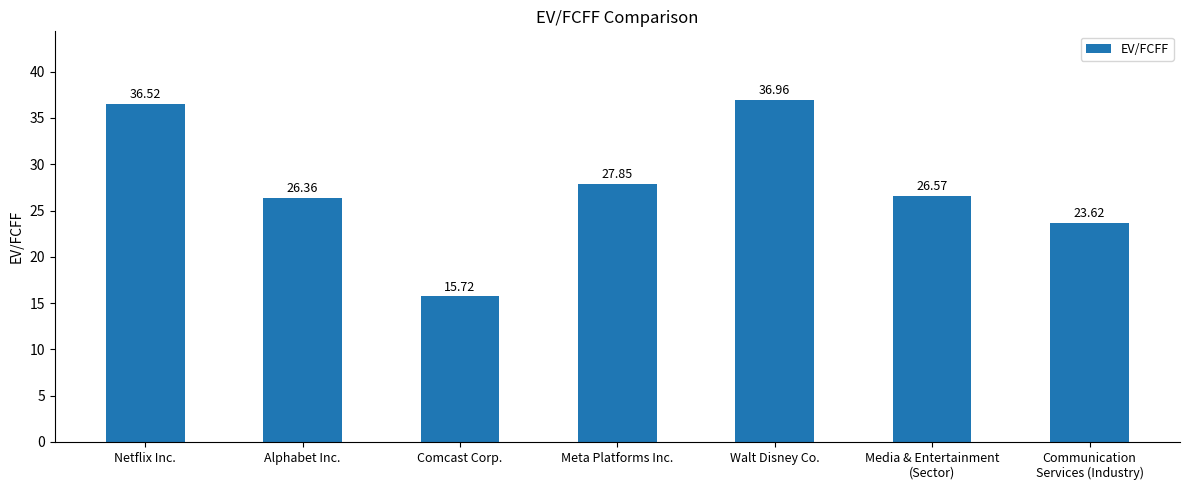

Rank the categories by value from lowest to highest.

Comcast Corp., Communication
Services (Industry), Alphabet Inc., Media & Entertainment
(Sector), Meta Platforms Inc., Netflix Inc., Walt Disney Co.